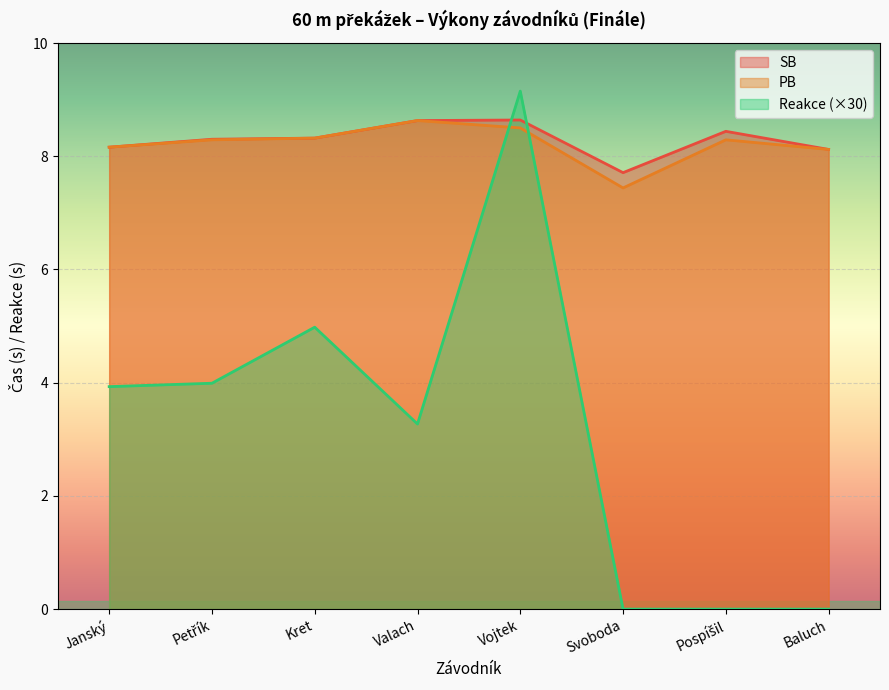

What is the label of the 2nd point from the left?

Petřík